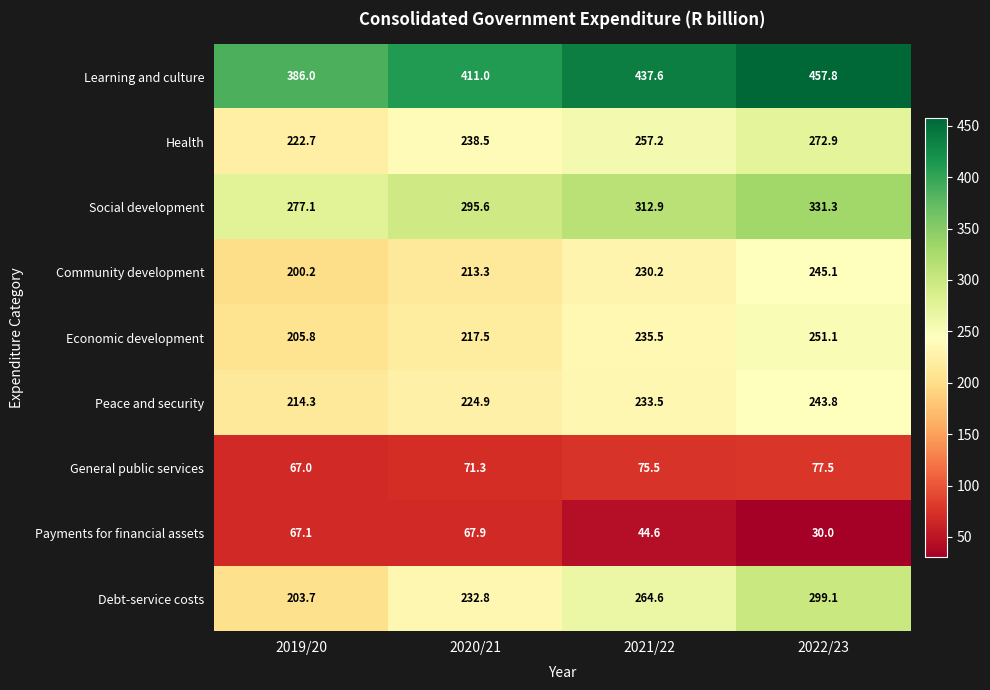

Which series has the largest total across all categories?

Learning and culture